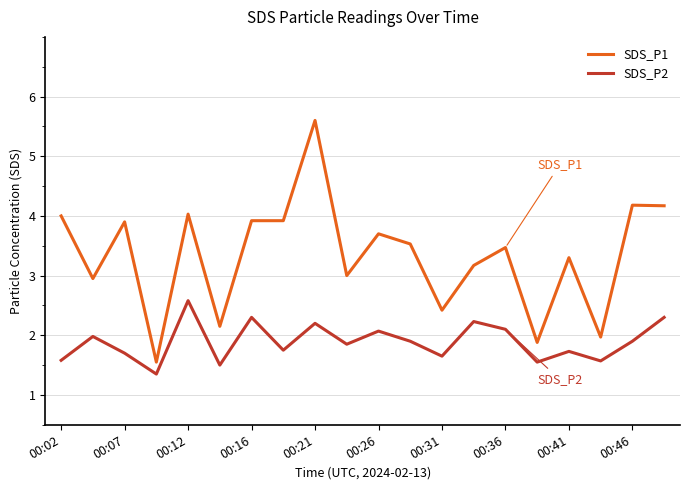

Count the number of categories in the chart.

20